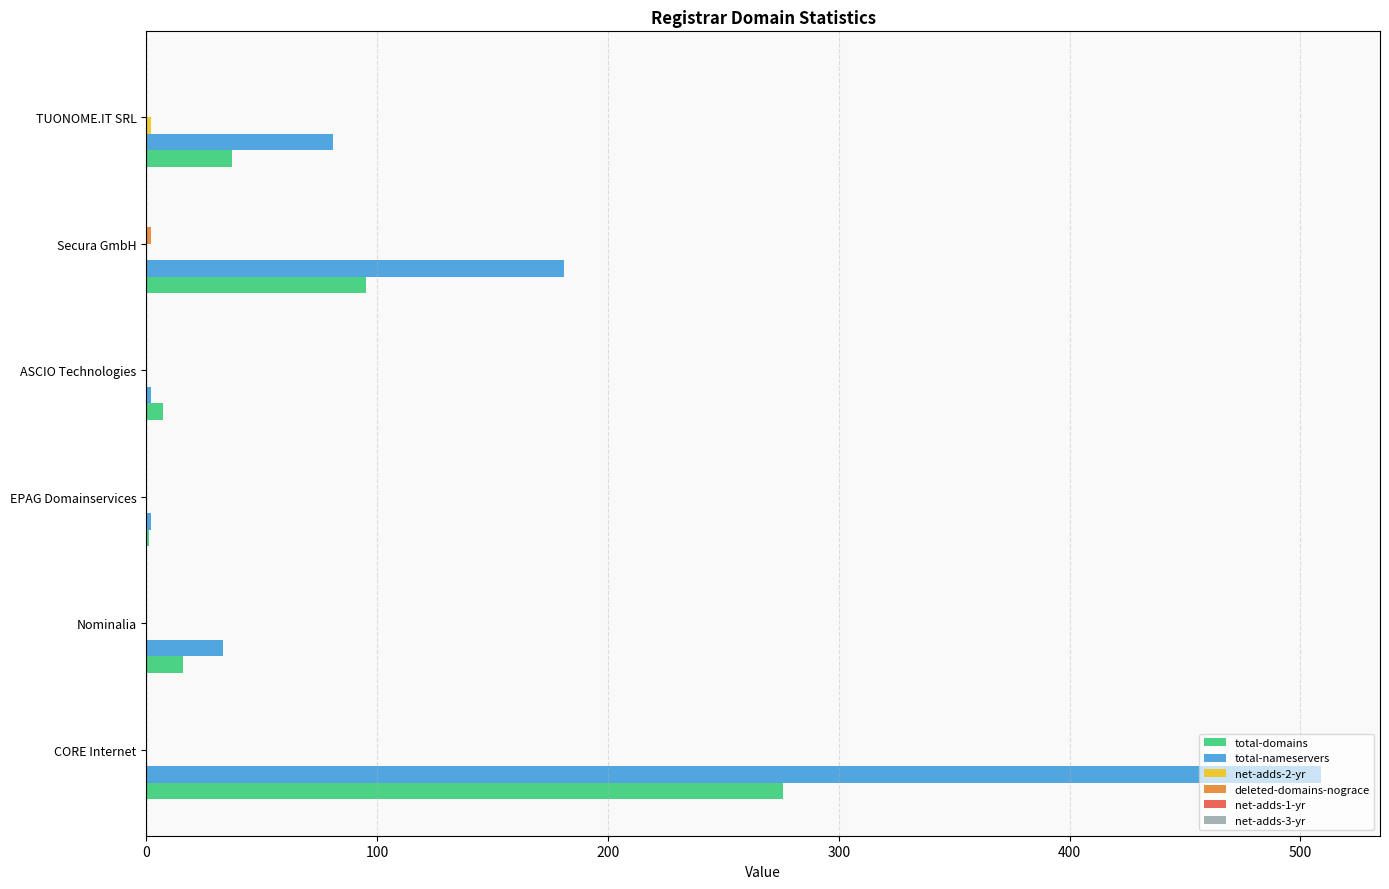

What is the sum of all total-nameservers values?

808